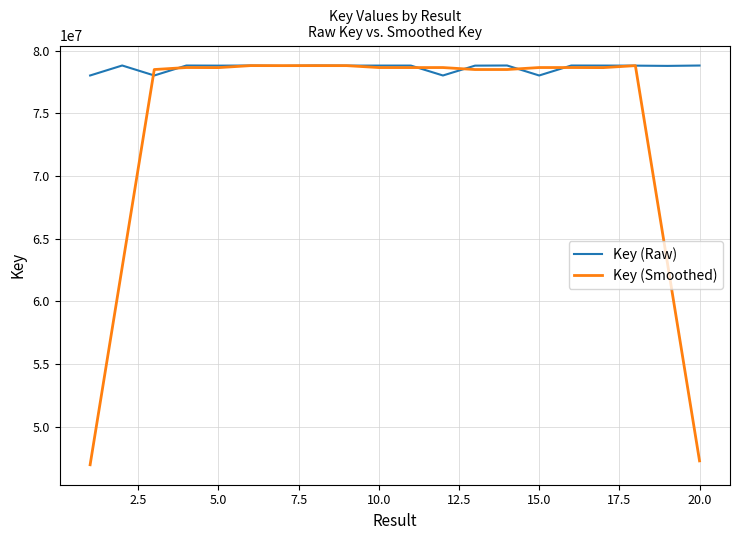

What is the smallest value displayed?

46968480.6